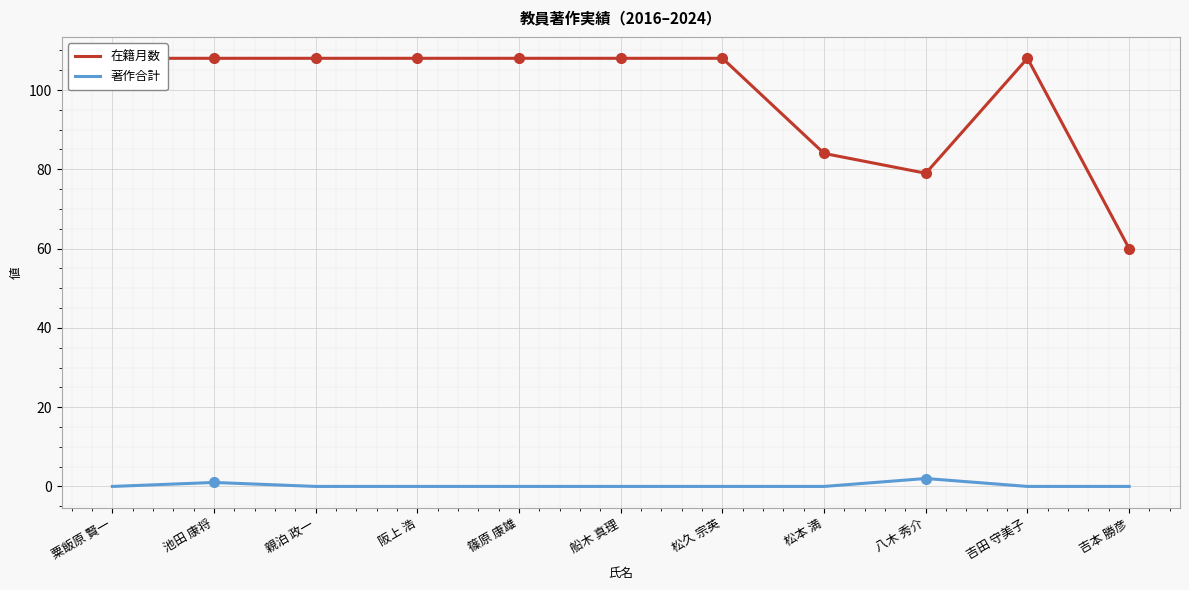

True or false: 著作合計 has a value of 1 at 吉本 勝彦.

False